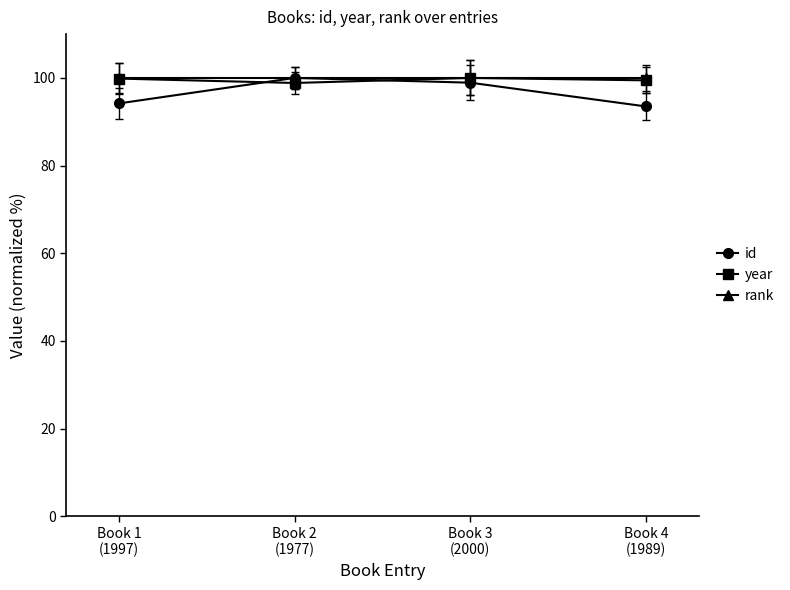

In year, how many points are higher than both neighbors (excluding endpoints)?

1